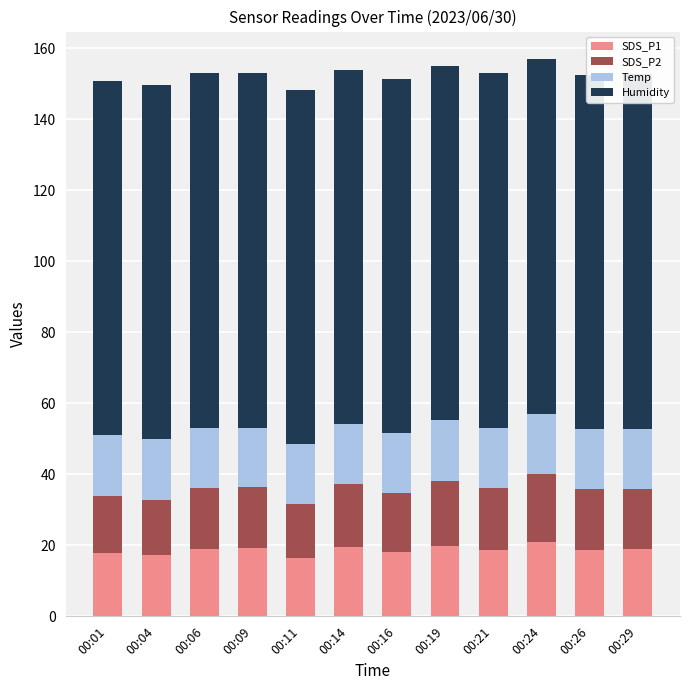

How many data points in SDS_P2 are above 17?

8